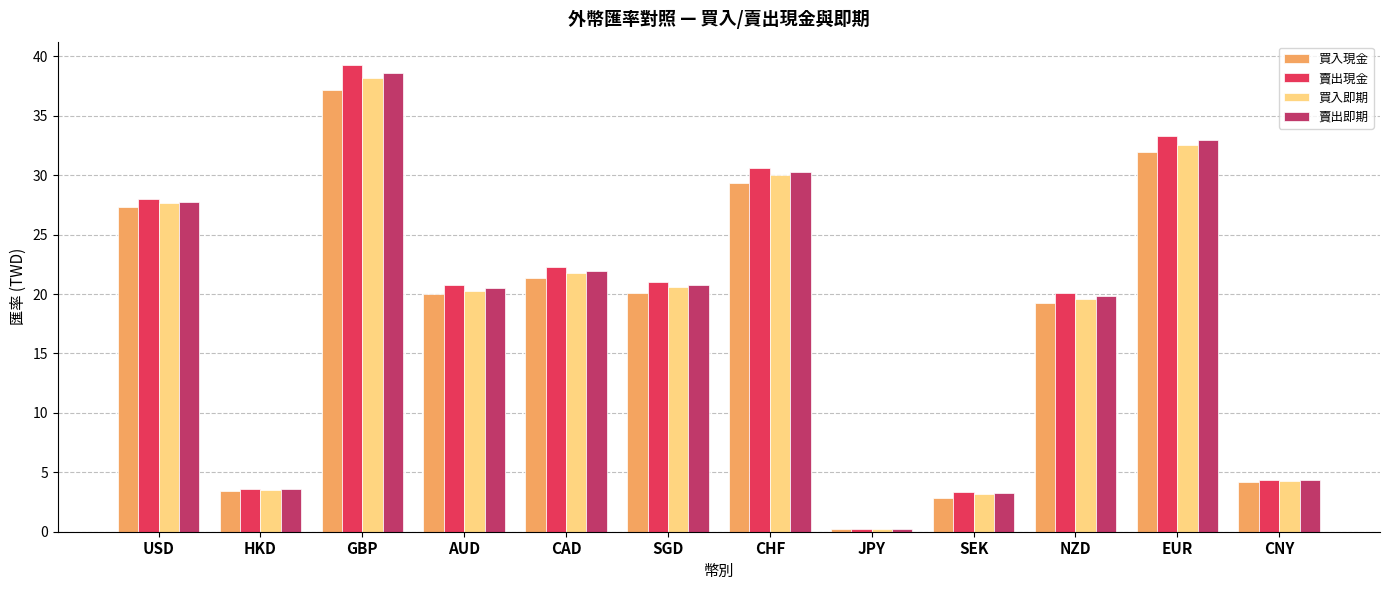

Which series has the widest spread of values?

賣出現金